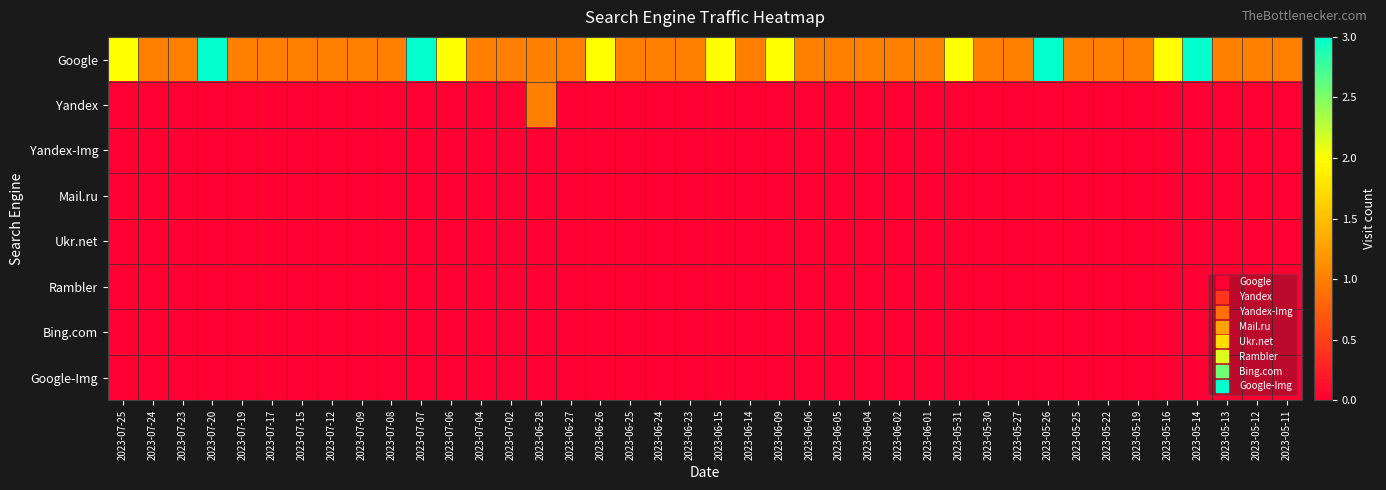

Which series has the largest range (max minus min)?

Google